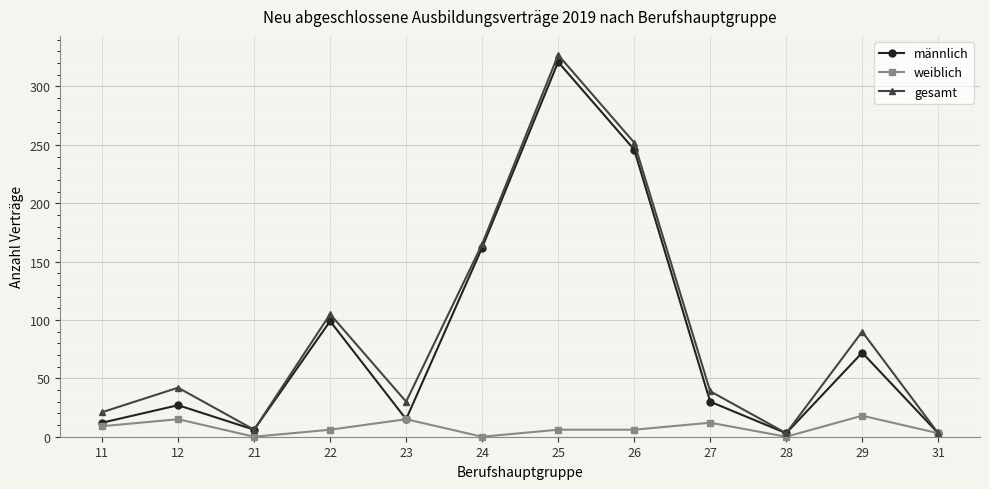

Which series has the largest total across all categories?

gesamt